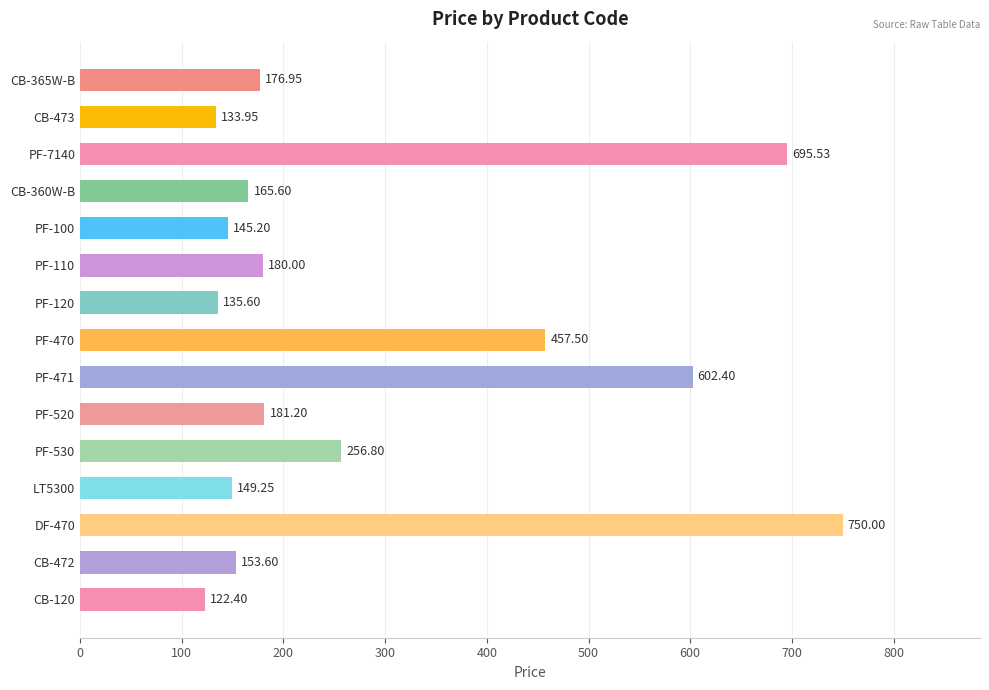

Which label corresponds to the smallest value in the chart?

CB-120